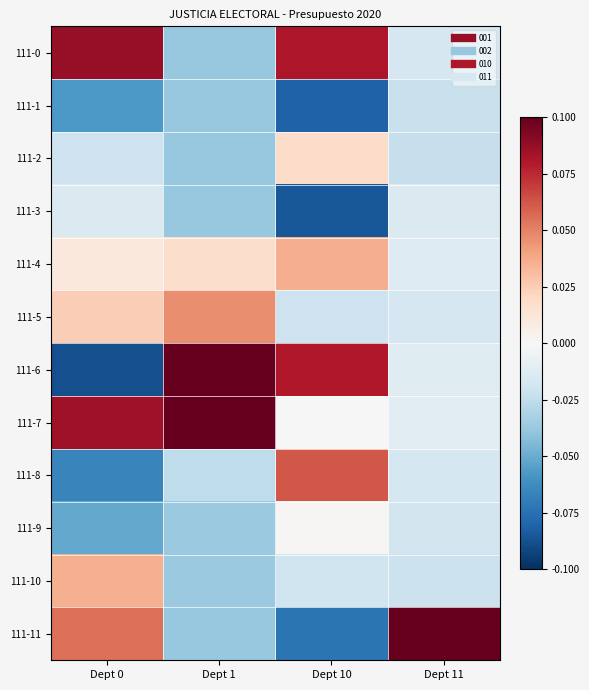

Reading left to right, extract all data points from this chart.

111-0: Dept 0=0.1	Dept 1=-0.0	Dept 10=0.1	Dept 11=-0.0
111-1: Dept 0=-0.1	Dept 1=-0.0	Dept 10=-0.1	Dept 11=-0.0
111-2: Dept 0=-0.0	Dept 1=-0.0	Dept 10=0.0	Dept 11=-0.0
111-3: Dept 0=-0.0	Dept 1=-0.0	Dept 10=-0.1	Dept 11=-0.0
111-4: Dept 0=0.0	Dept 1=0.0	Dept 10=0.0	Dept 11=-0.0
111-5: Dept 0=0.0	Dept 1=0.0	Dept 10=-0.0	Dept 11=-0.0
111-6: Dept 0=-0.1	Dept 1=0.1	Dept 10=0.1	Dept 11=-0.0
111-7: Dept 0=0.1	Dept 1=0.1	Dept 10=0.0	Dept 11=-0.0
111-8: Dept 0=-0.1	Dept 1=-0.0	Dept 10=0.1	Dept 11=-0.0
111-9: Dept 0=-0.1	Dept 1=-0.0	Dept 10=0.0	Dept 11=-0.0
111-10: Dept 0=0.0	Dept 1=-0.0	Dept 10=-0.0	Dept 11=-0.0
111-11: Dept 0=0.1	Dept 1=-0.0	Dept 10=-0.1	Dept 11=0.1